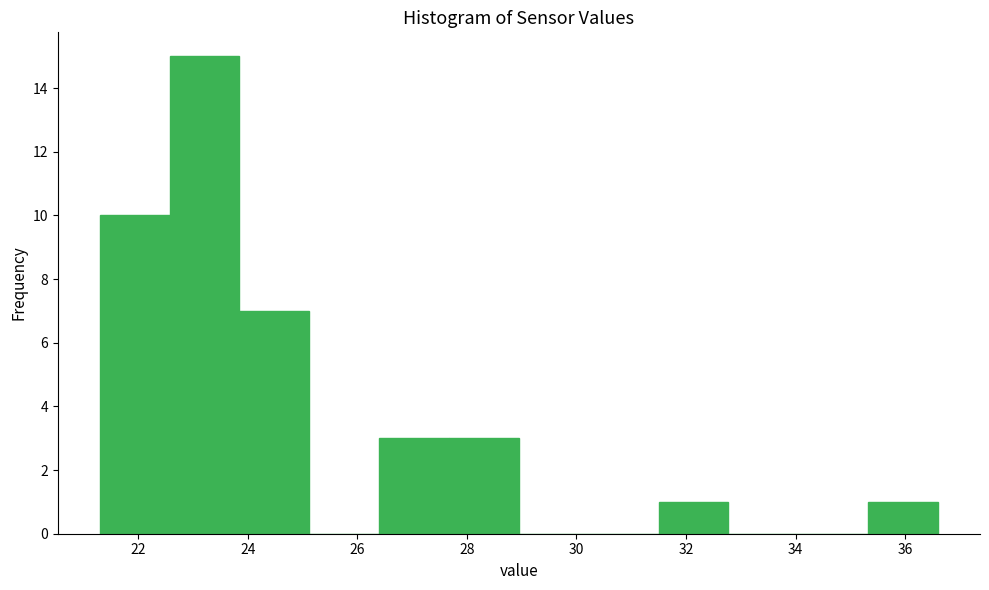

Over which range of the x-axis is the bar tallest?

22.6 to 23.8